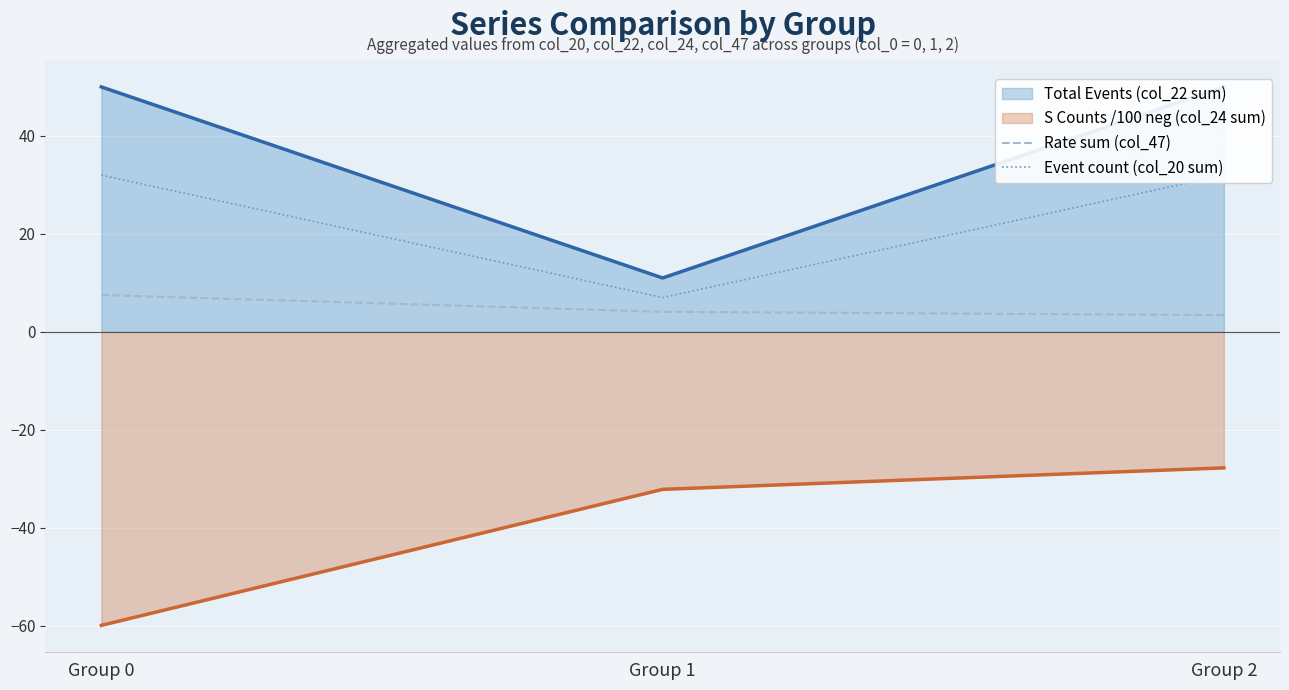

What is the value of the Rate sum (col_47) point at the 3rd from the left?

3.4